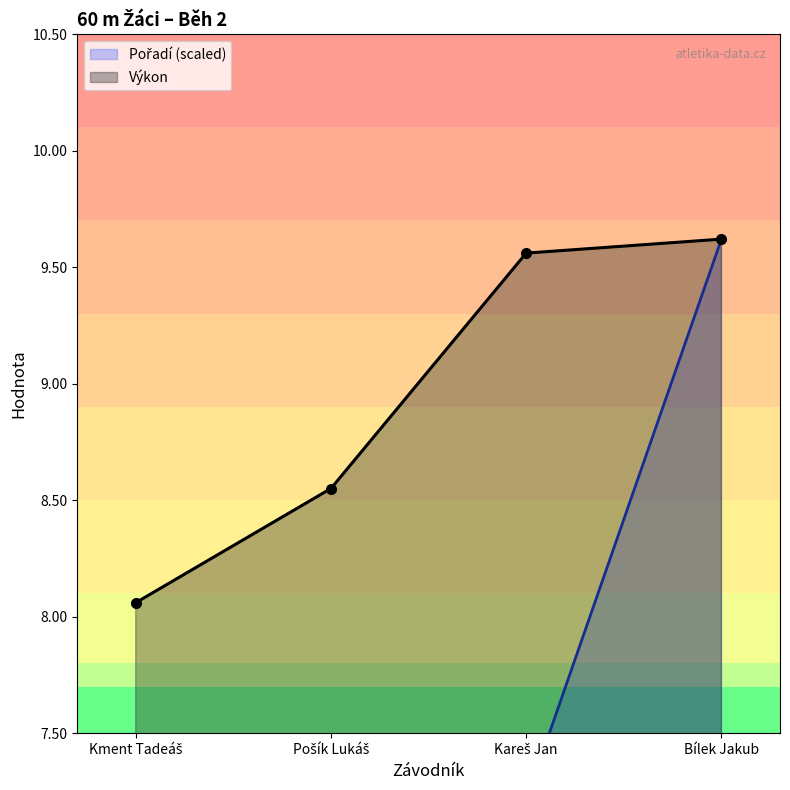

True or false: Výkon has more than 0 interior local peaks.

False